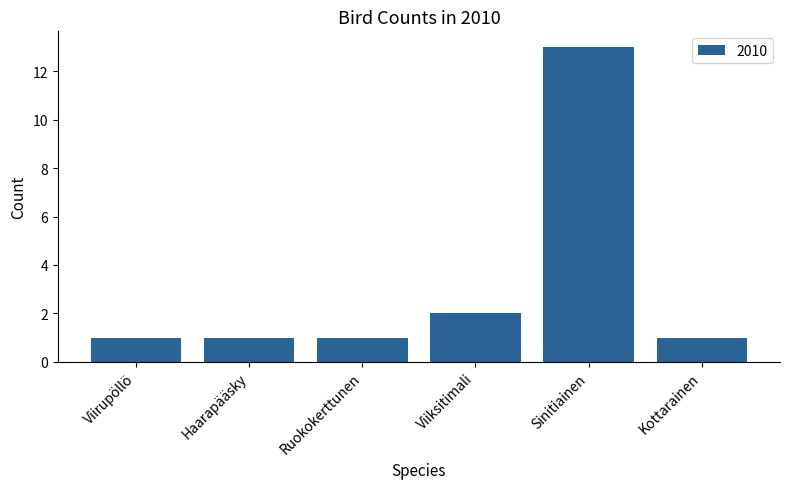

Reading left to right, transcribe all the data shown in this chart.

Viirupöllö=1	Haarapääsky=1	Ruokokerttunen=1	Viiksitimali=2	Sinitiainen=13	Kottarainen=1